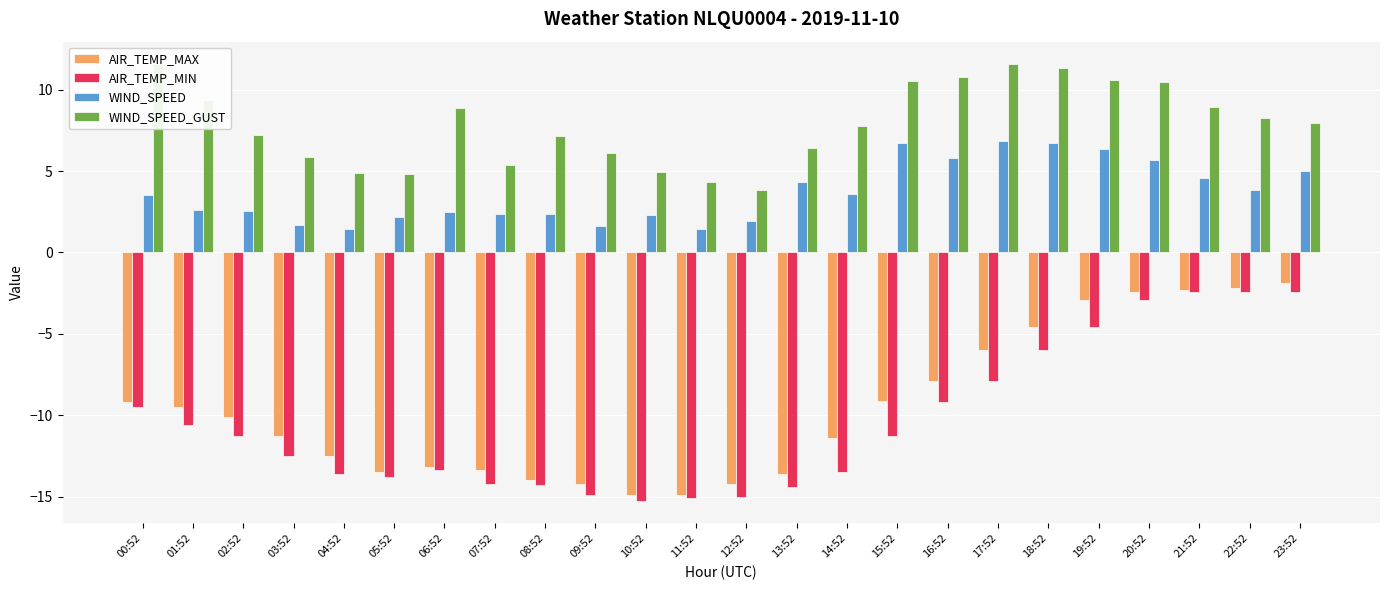

Which series changed the most between 08:52 and 10:52?

WIND_SPEED_GUST